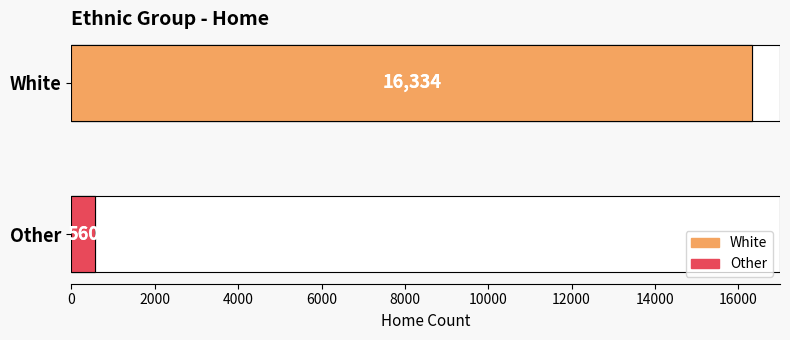

Reading left to right, what are all the values shown in this chart?

16334	560